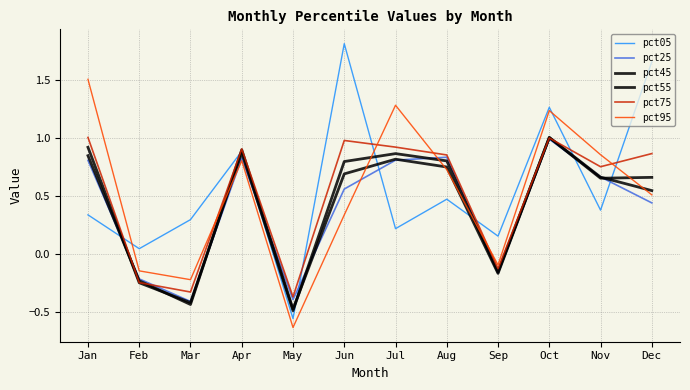

At which label is pct75 closest to 0?

Sep